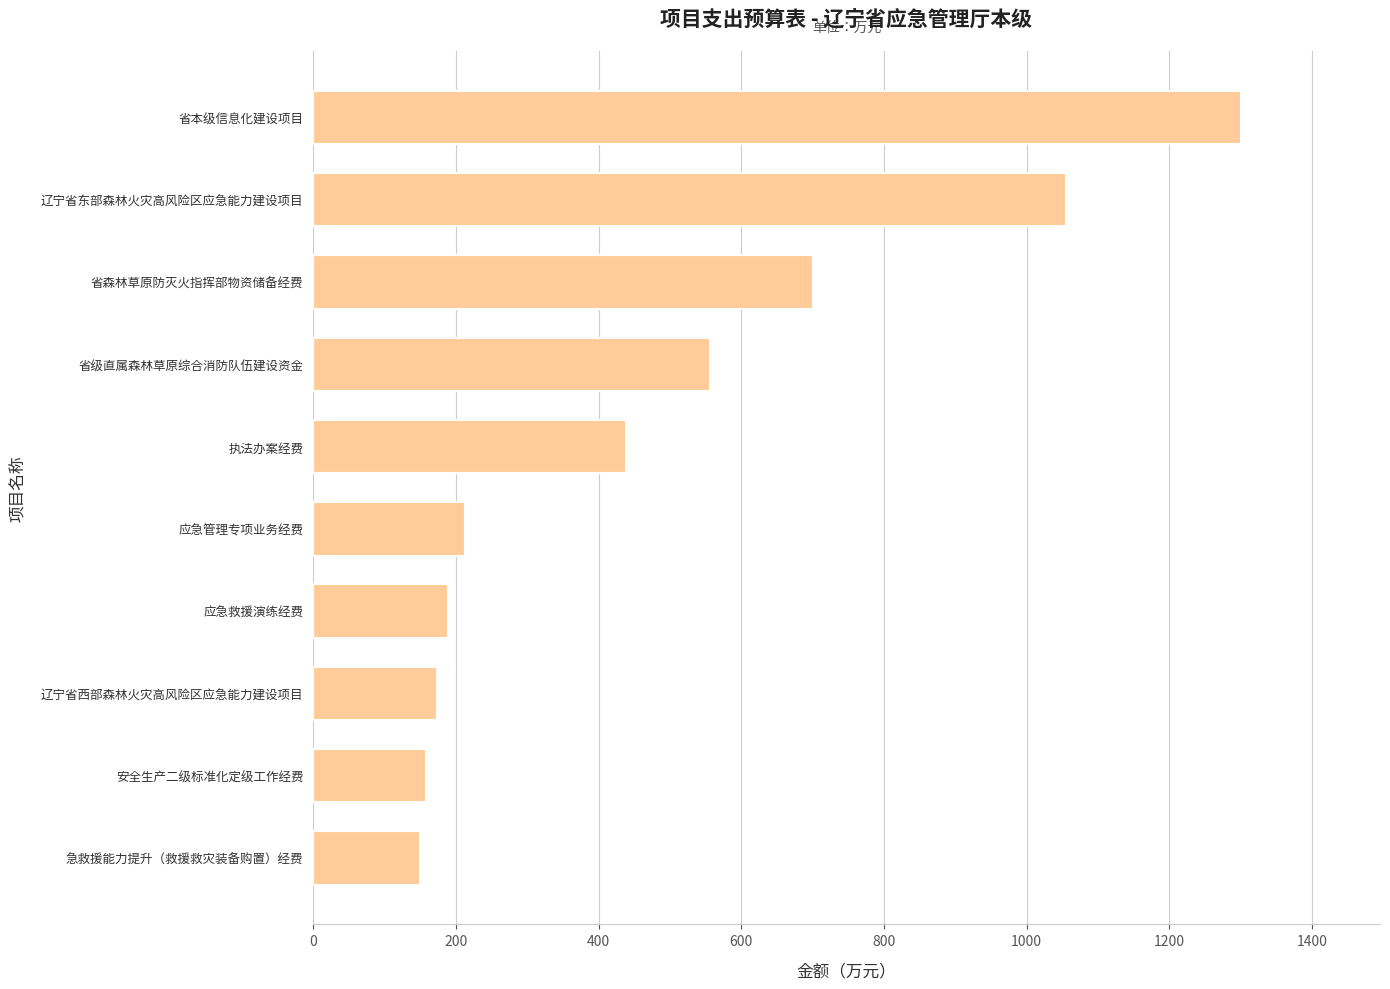

At which label is the value closest to 725?

省森林草原防灭火指挥部物资储备经费